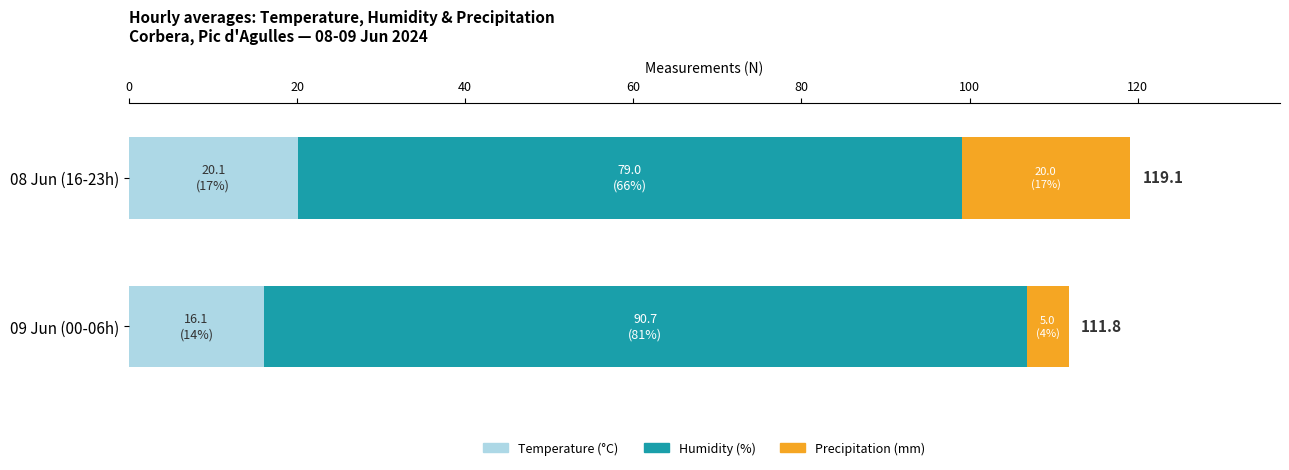

Where is Temperature (°C) nearest to the value 18?

09 Jun (00-06h)